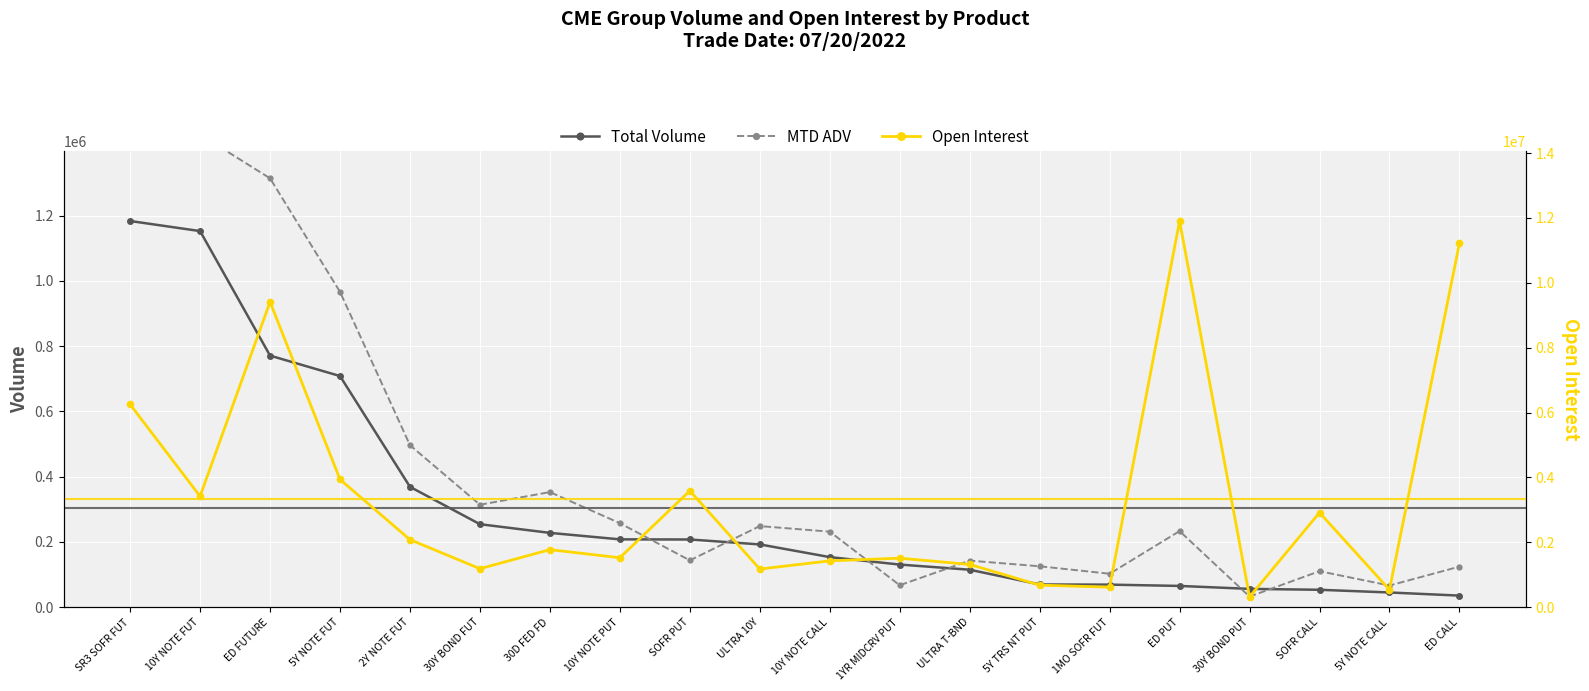

Reading left to right, transcribe all the data shown in this chart.

Total Volume: SR3 SOFR FUT=1183585.0	10Y NOTE FUT=1152666.0	ED FUTURE=771023.0	5Y NOTE FUT=708414.0	2Y NOTE FUT=368862.0	30Y BOND FUT=254357.0	30D FED FD=227780.0	10Y NOTE PUT=207898.0	SOFR PUT=207522.0	ULTRA 10Y=192424.0	10Y NOTE CALL=153529.0	1YR MIDCRV PUT=130630.0	ULTRA T-BND=114866.0	5Y TRS NT PUT=69650.0	1MO SOFR FUT=69171.0	ED PUT=65175.0	30Y BOND PUT=56142.0	SOFR CALL=53383.0	5Y NOTE CALL=45103.0	ED CALL=35514.0
MTD ADV: SR3 SOFR FUT=1625182.9	10Y NOTE FUT=1448539.3	ED FUTURE=1314440.1	5Y NOTE FUT=966389.1	2Y NOTE FUT=496438.9	30Y BOND FUT=313983.2	30D FED FD=352761.0	10Y NOTE PUT=257446.5	SOFR PUT=143490.1	ULTRA 10Y=248581.4	10Y NOTE CALL=231503.3	1YR MIDCRV PUT=67266.5	ULTRA T-BND=142726.3	5Y TRS NT PUT=125404.6	1MO SOFR FUT=102546.9	ED PUT=233219.1	30Y BOND PUT=32456.8	SOFR CALL=110353.7	5Y NOTE CALL=66415.7	ED CALL=124306.3
Open Interest: SR3 SOFR FUT=6250441.0	10Y NOTE FUT=3419153.0	ED FUTURE=9411859.0	5Y NOTE FUT=3938199.0	2Y NOTE FUT=2081809.0	30Y BOND FUT=1187363.0	30D FED FD=1773942.0	10Y NOTE PUT=1524308.0	SOFR PUT=3588659.0	ULTRA 10Y=1176234.0	10Y NOTE CALL=1428585.0	1YR MIDCRV PUT=1511173.0	ULTRA T-BND=1318019.0	5Y TRS NT PUT=679779.0	1MO SOFR FUT=617914.0	ED PUT=11905028.0	30Y BOND PUT=318843.0	SOFR CALL=2915792.0	5Y NOTE CALL=537884.0	ED CALL=11217579.0